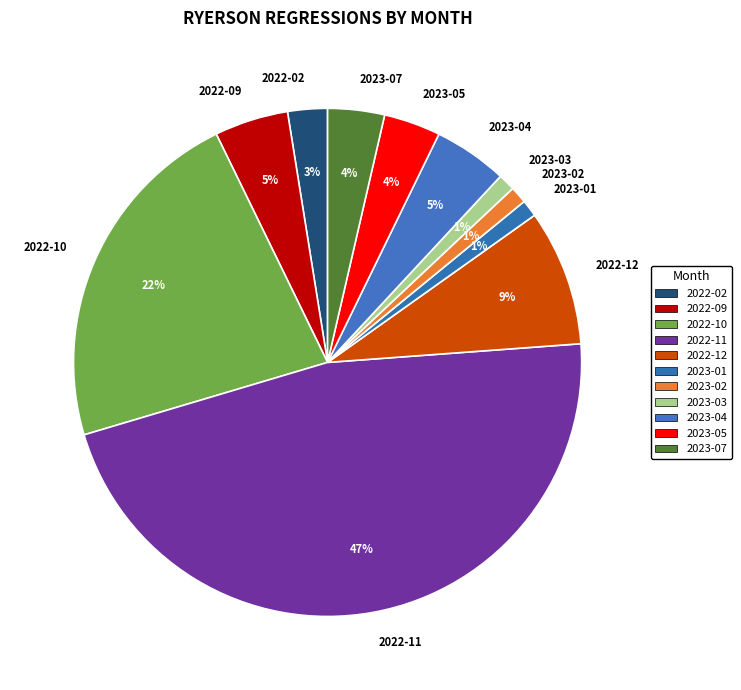

Between 2022-12 and 2022-11, which is larger?

2022-11